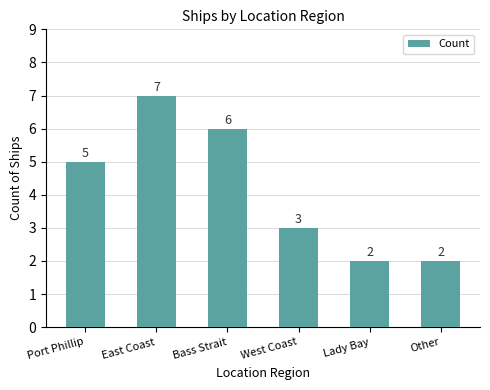

What is the difference between the maximum and minimum values?

5